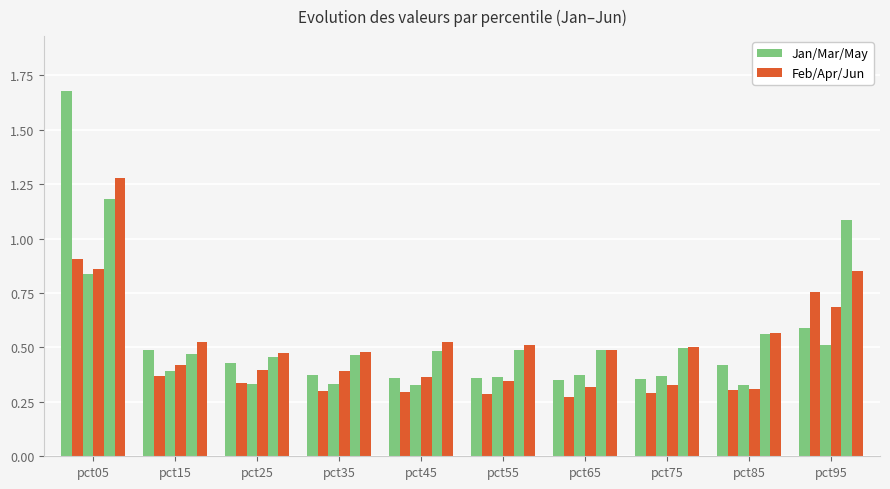

How many groups of bars are there?

10